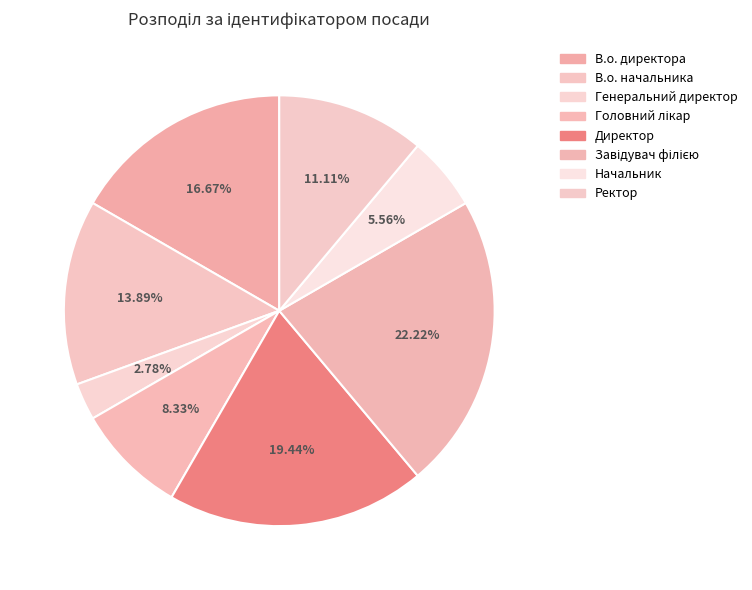

Does Генеральний директор represent more than half of the total?

No